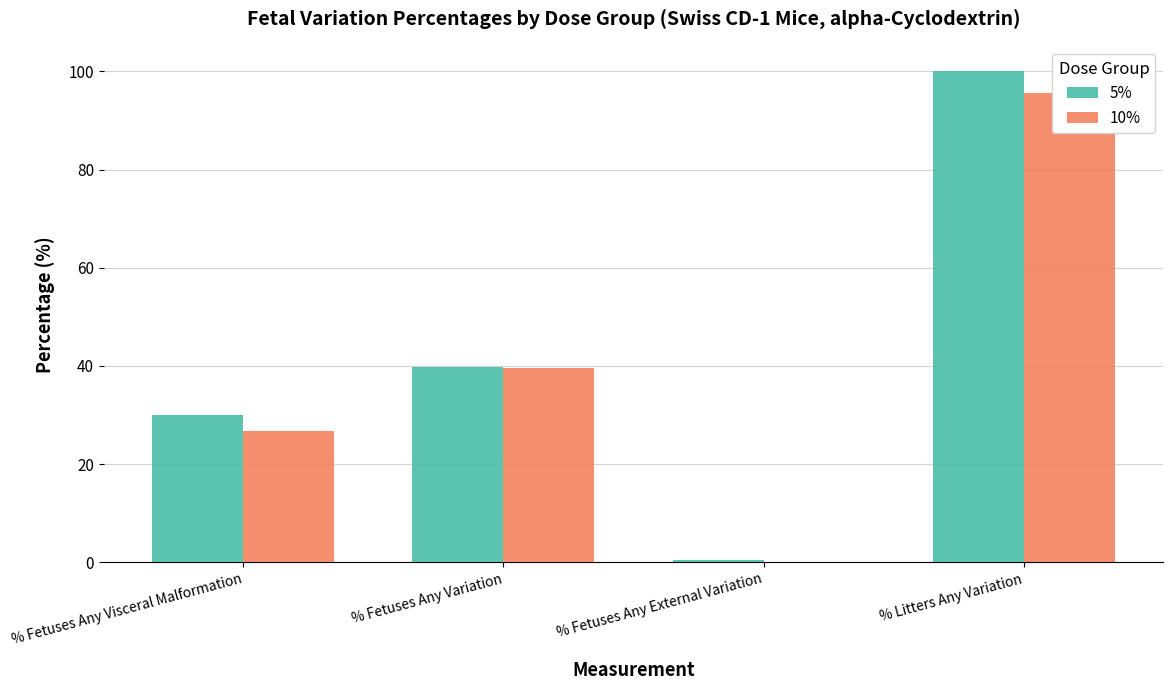

Rank the series by their average value, from lowest to highest.

10%, 5%